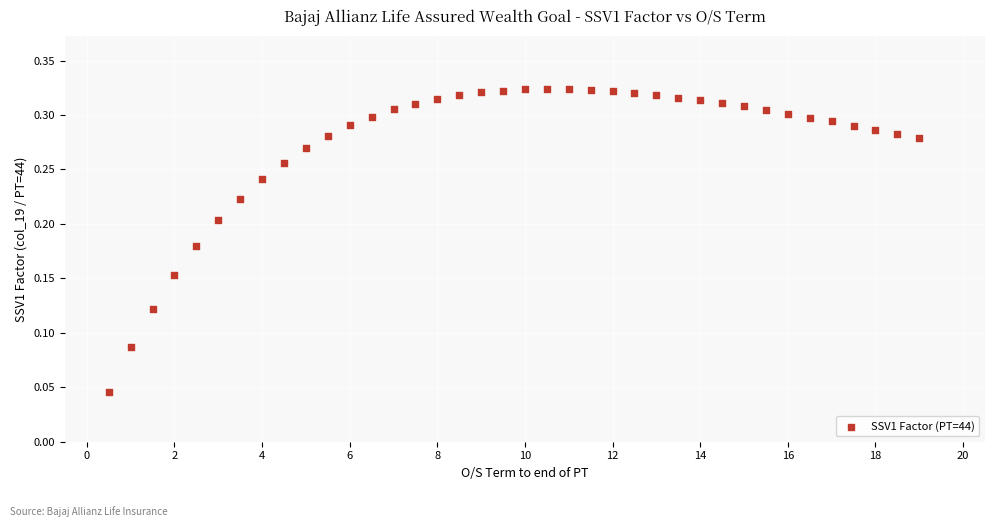

How many data points are displayed?

38